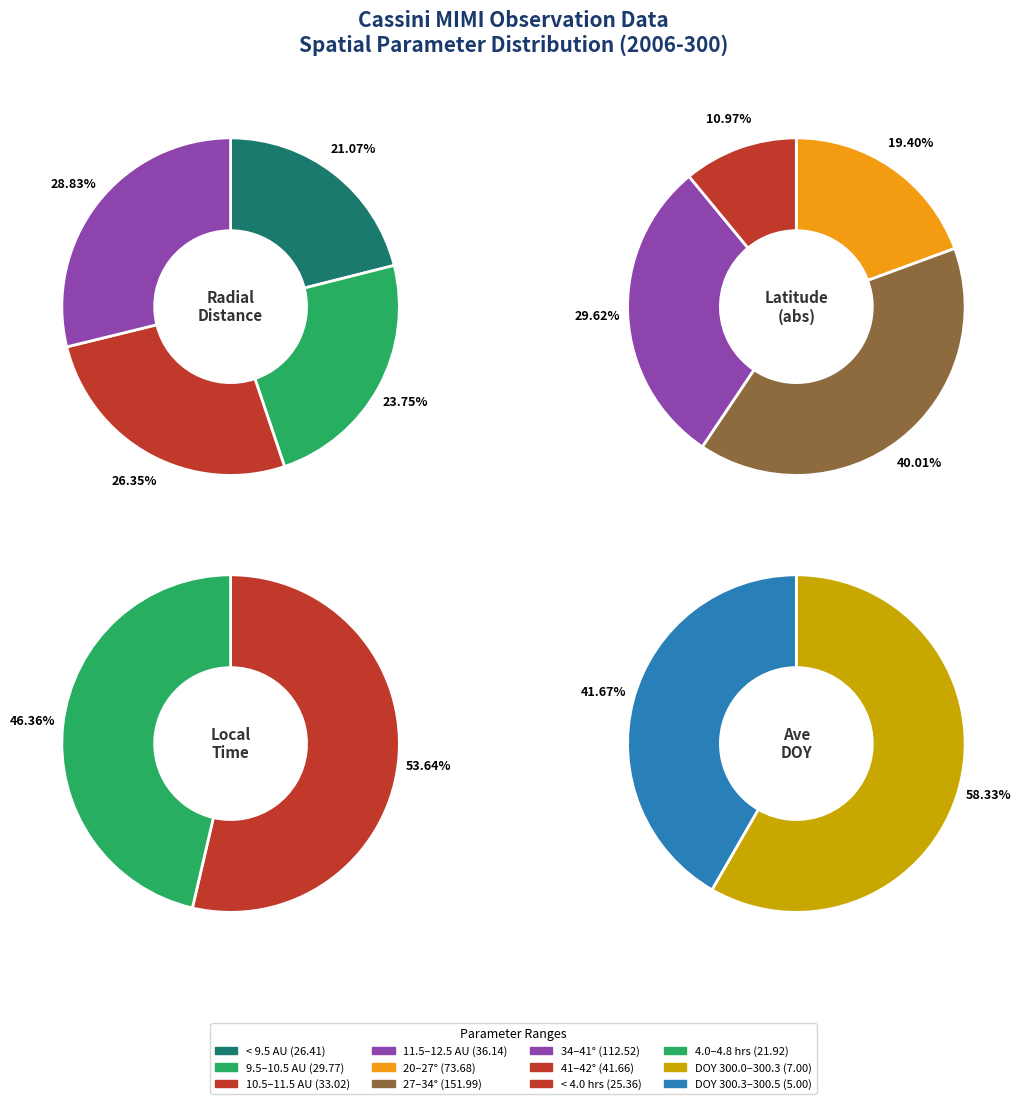

Which series has the widest spread of values?

Latitude